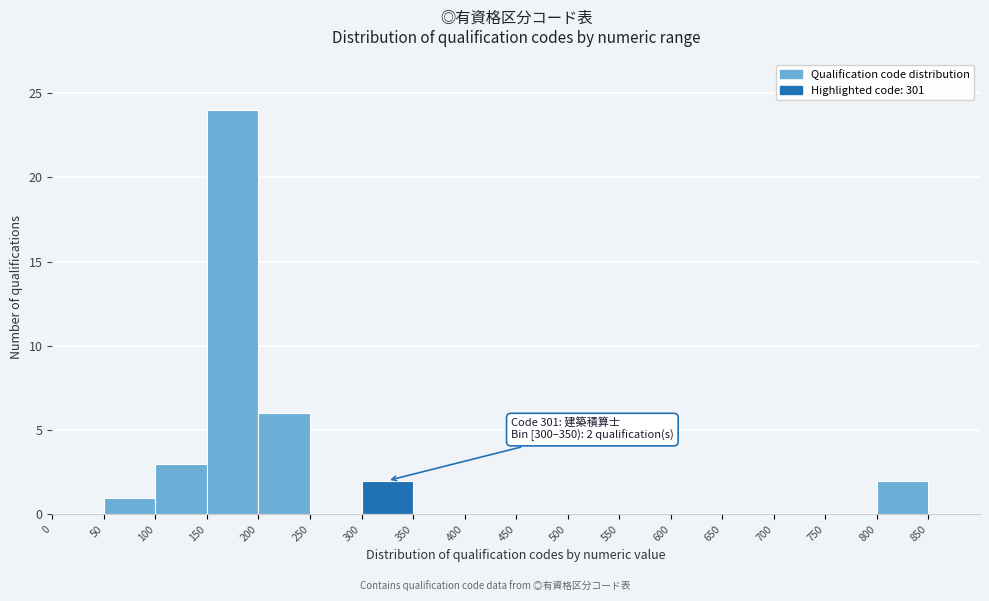

Over which range of the x-axis is the bar tallest?

150 to 200